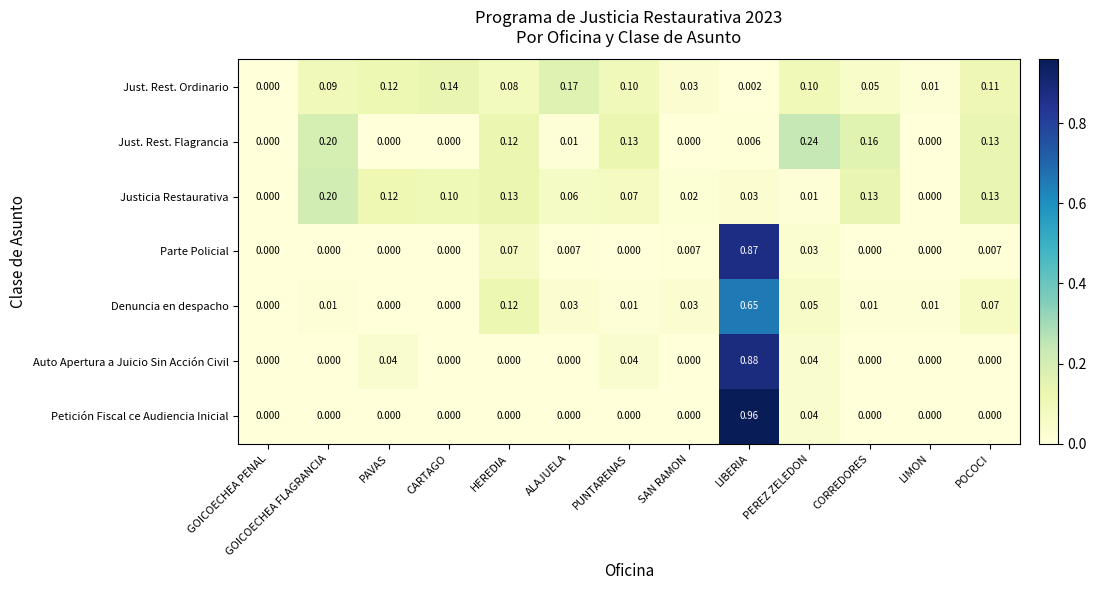

List the series in order of their peak value, lowest first.

Just. Rest. Ordinario, Justicia Restaurativa, Just. Rest. Flagrancia, Denuncia en despacho, Parte Policial, Auto Apertura a Juicio Sin Acción Civil, Petición Fiscal ce Audiencia Inicial